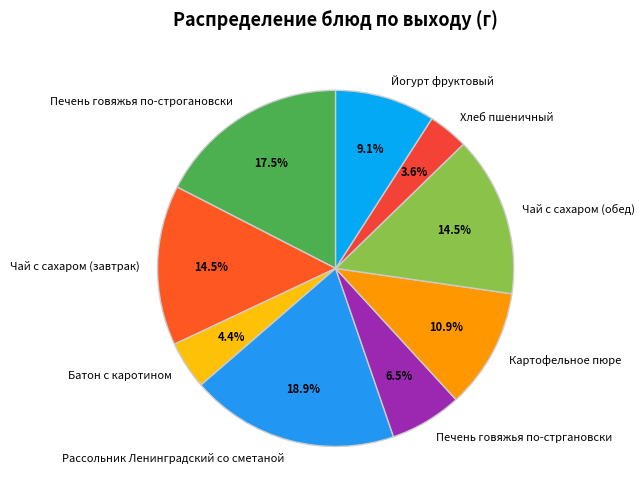

Which has a higher value, Картофельное пюре or Хлеб пшеничный?

Картофельное пюре